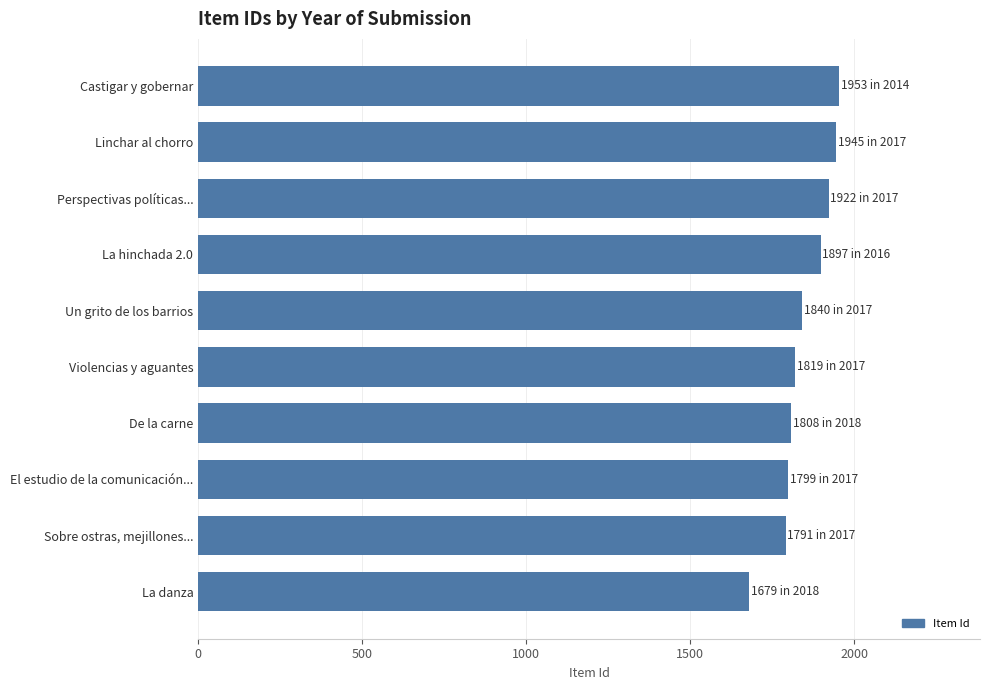

What is the change in value from Castigar y gobernar to De la carne?

-145